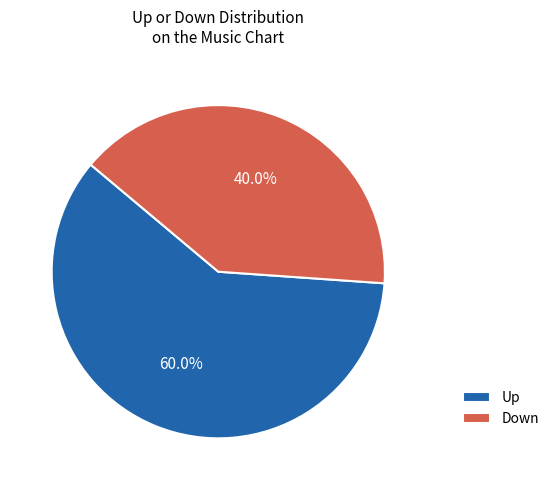

What percentage do Up and Down together represent?

100.0%